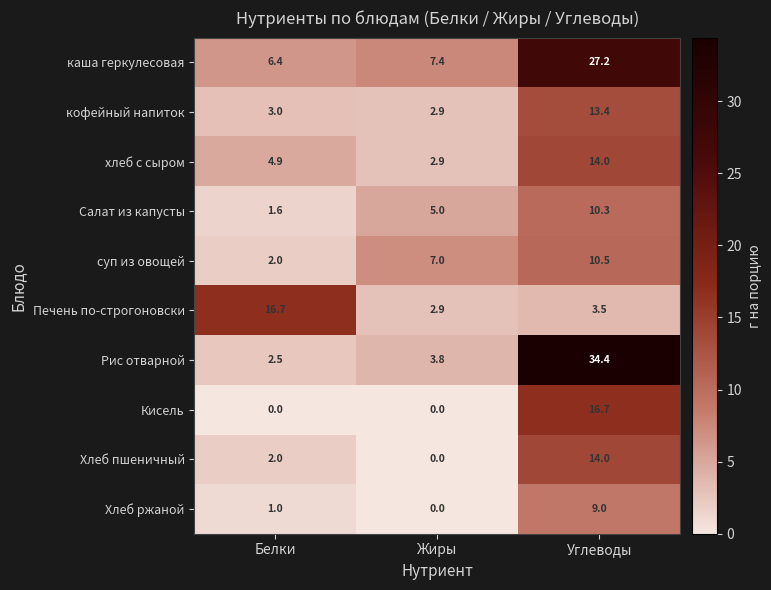

The value of Рис отварной at Белки is 1.0. True or false?

False